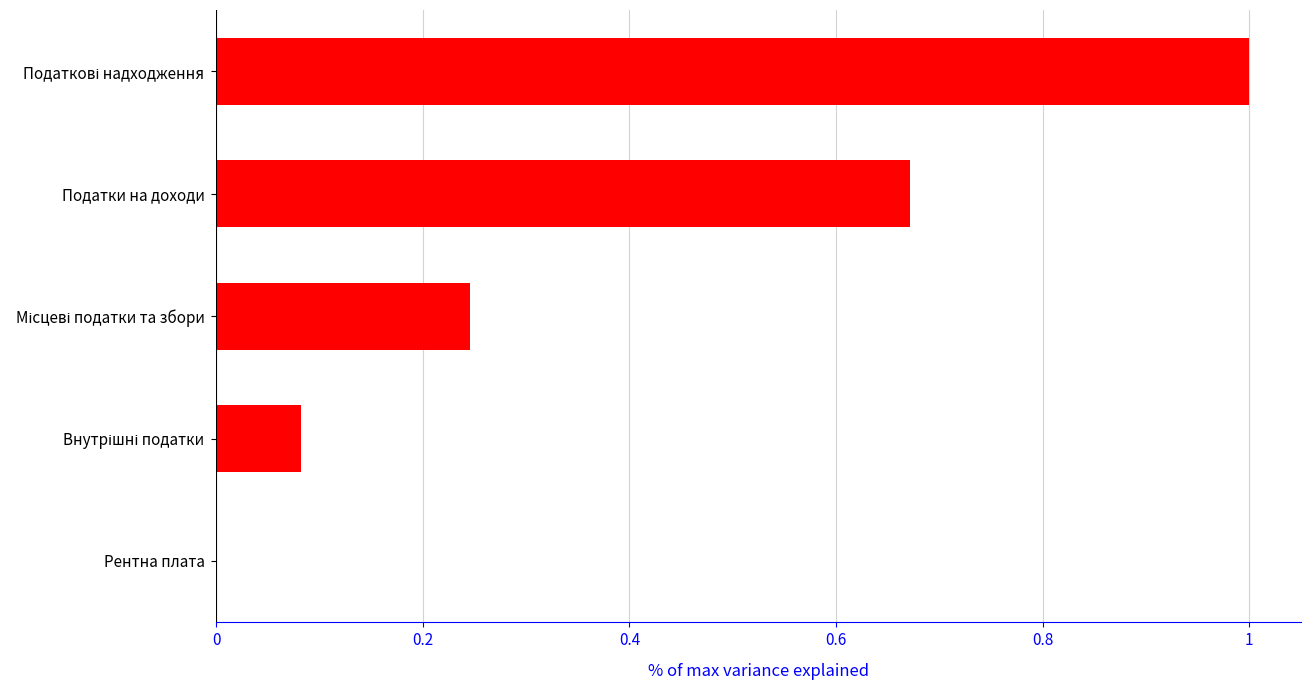

Is it true that the value at Рентна плата is 0.0?

True